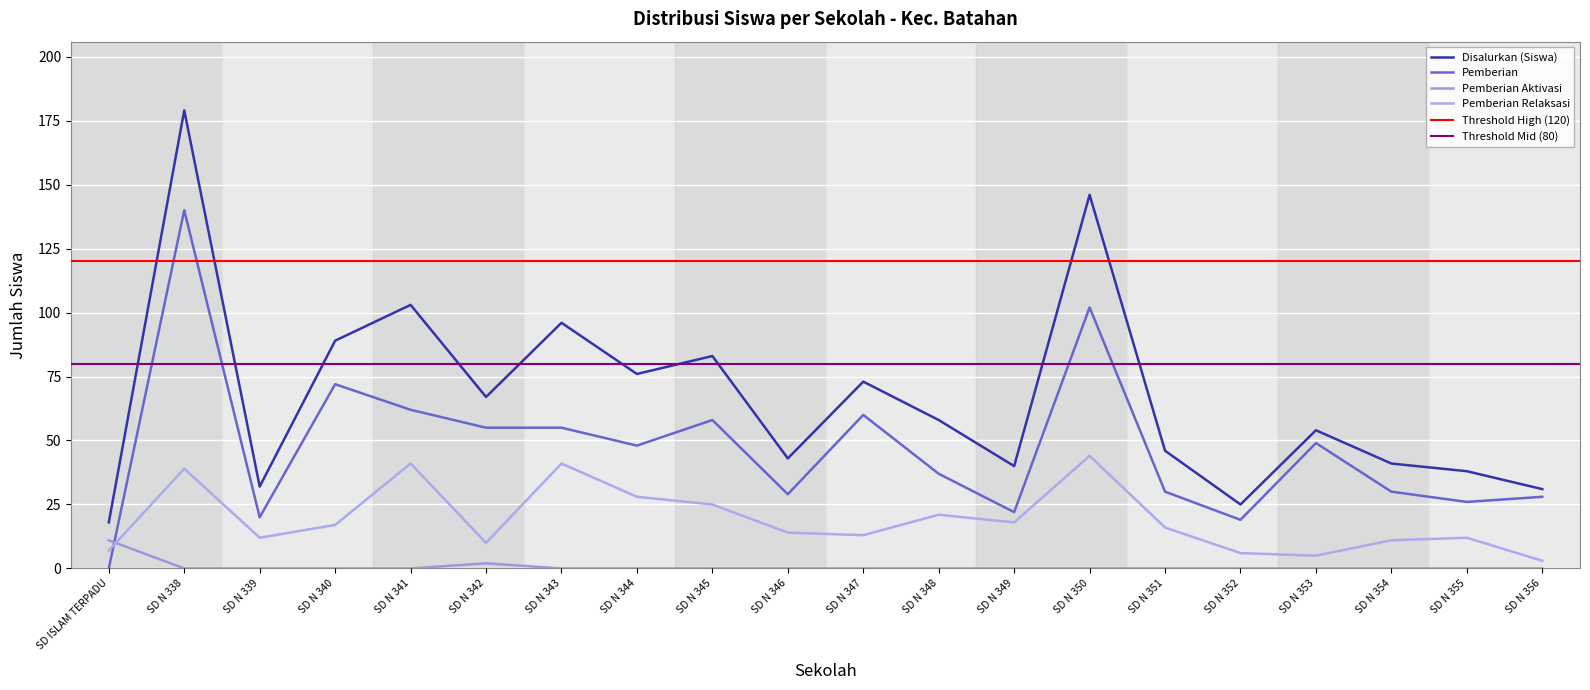

What is the total value across all series at SD ISLAM TERPADU?

36